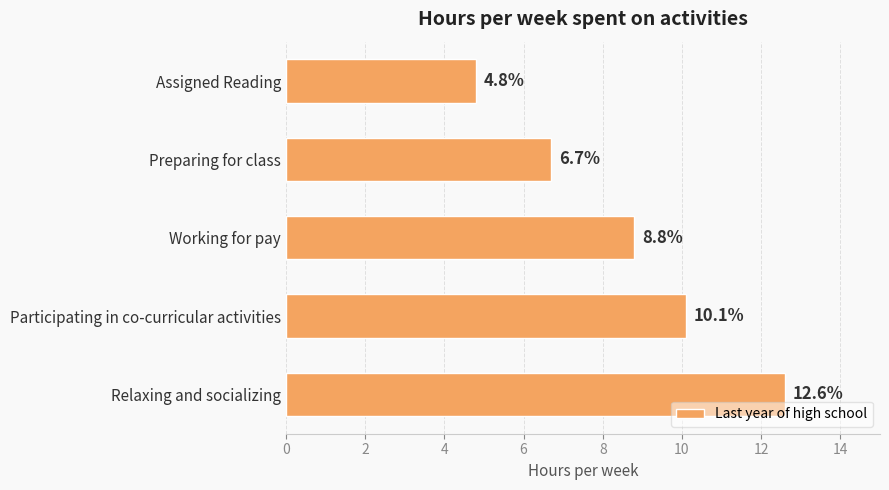

Rank the categories by value from highest to lowest.

Relaxing and socializing, Participating in co-curricular activities, Working for pay, Preparing for class, Assigned Reading